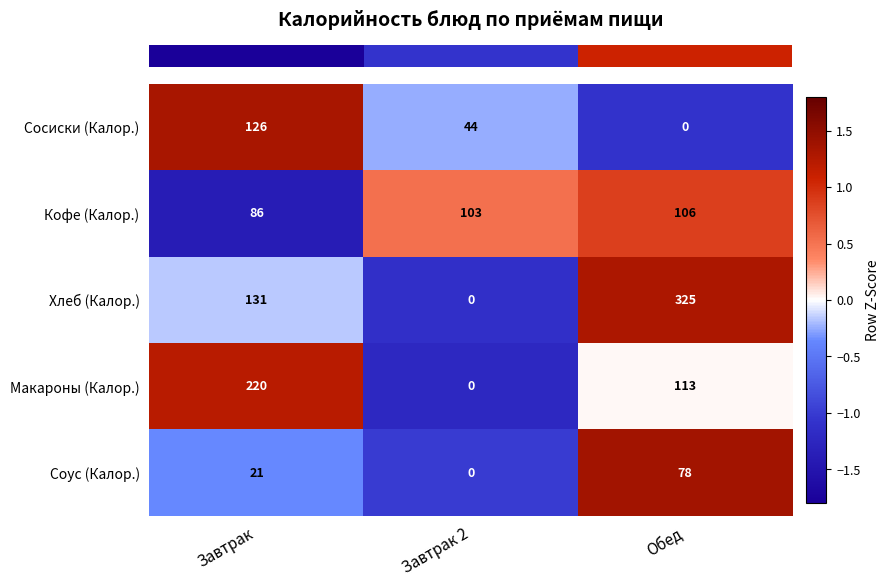

Count the number of data series in this chart.

5